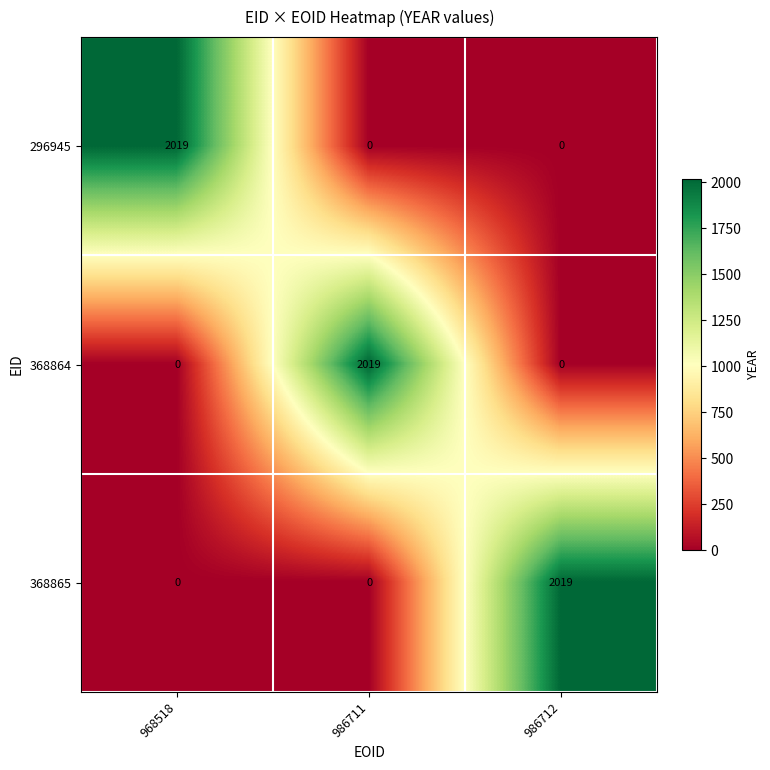

What is the difference between the highest and lowest values at 968518?

2019